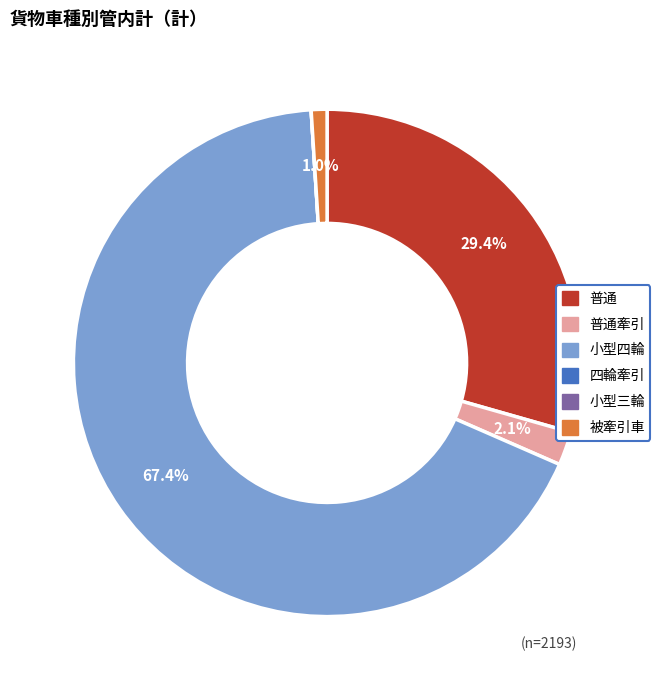

Is there any slice that represents more than half of the pie?

Yes